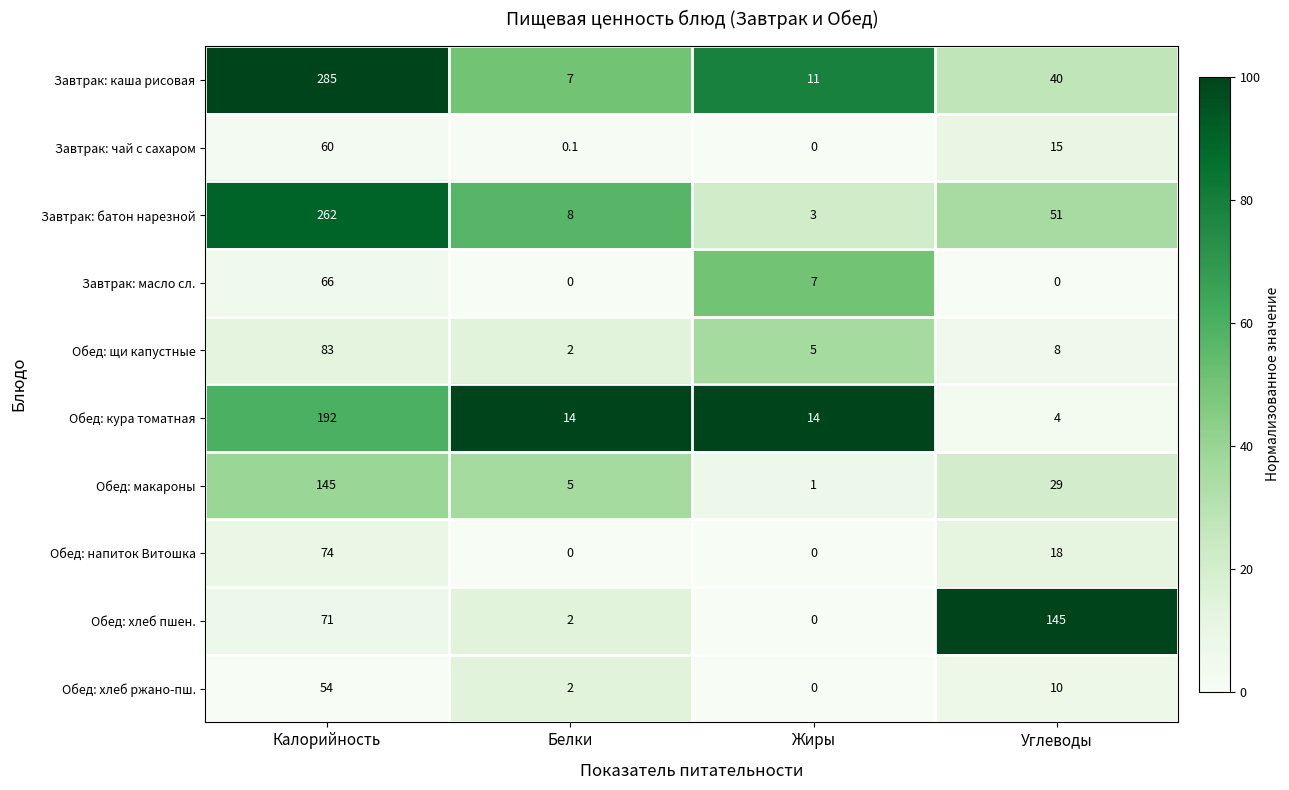

Rank the series at Калорийность from lowest to highest value.

Обед: хлеб ржано-пш., Завтрак: чай с сахаром, Завтрак: масло сл., Обед: хлеб пшен., Обед: напиток Витошка, Обед: щи капустные, Обед: макароны, Обед: кура томатная, Завтрак: батон нарезной, Завтрак: каша рисовая